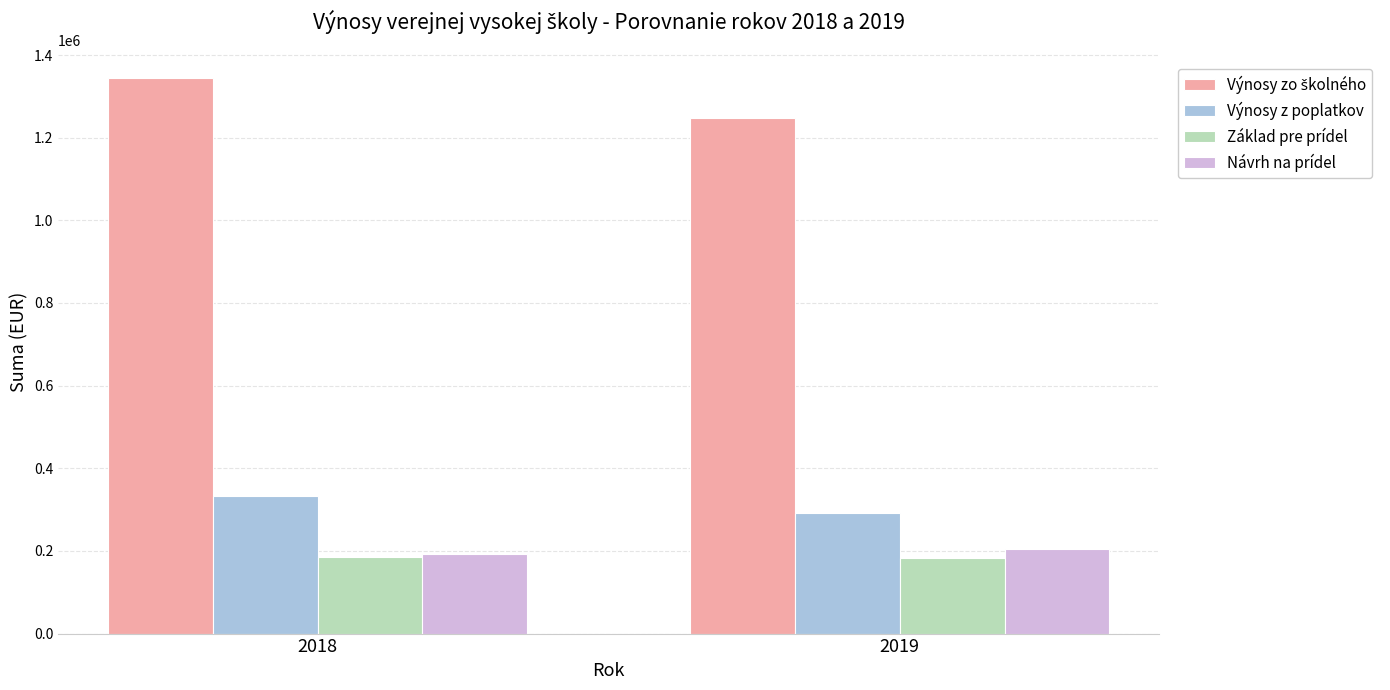

What is the maximum value for Výnosy z poplatkov?

333247.1